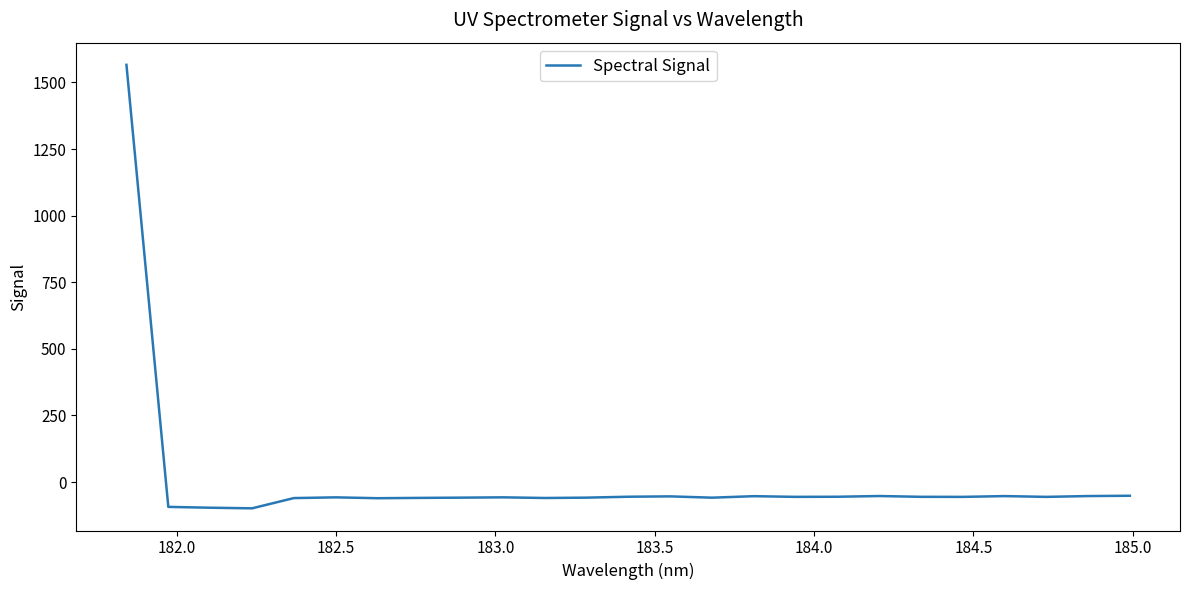

What is the minimum value shown in the chart?

-98.8